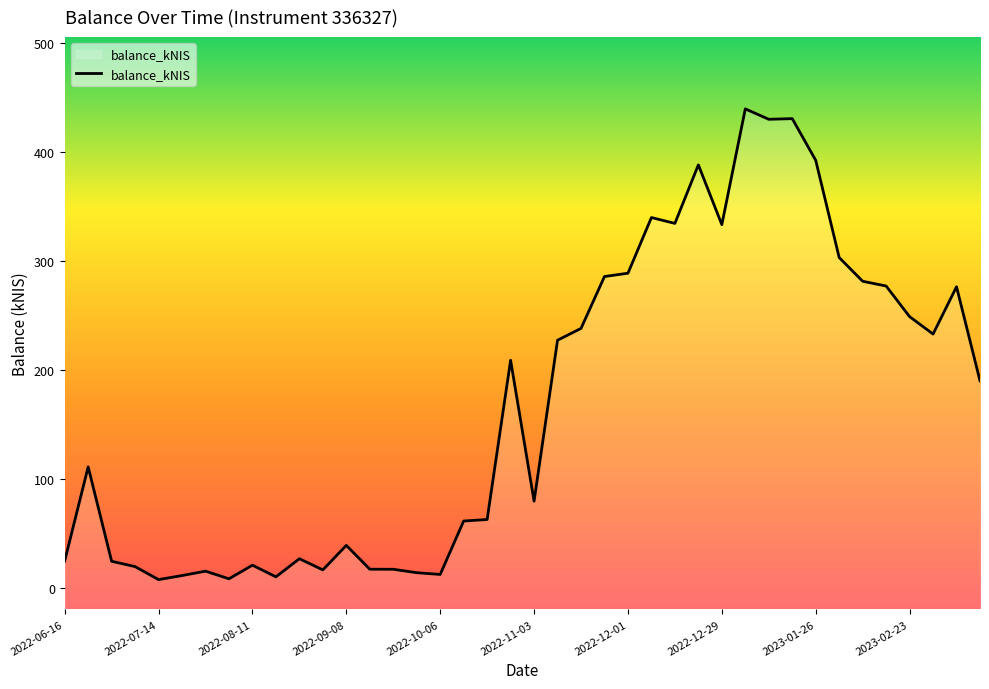

How many points are higher than both their immediate neighbors (excluding endpoints)?

11